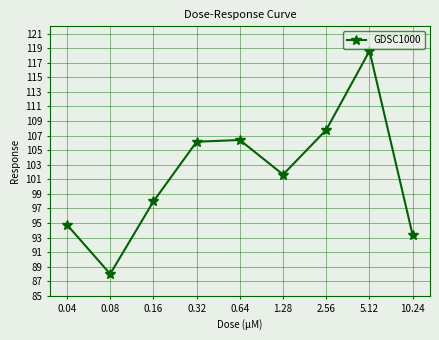

What is the difference between the maximum and minimum values?

30.6